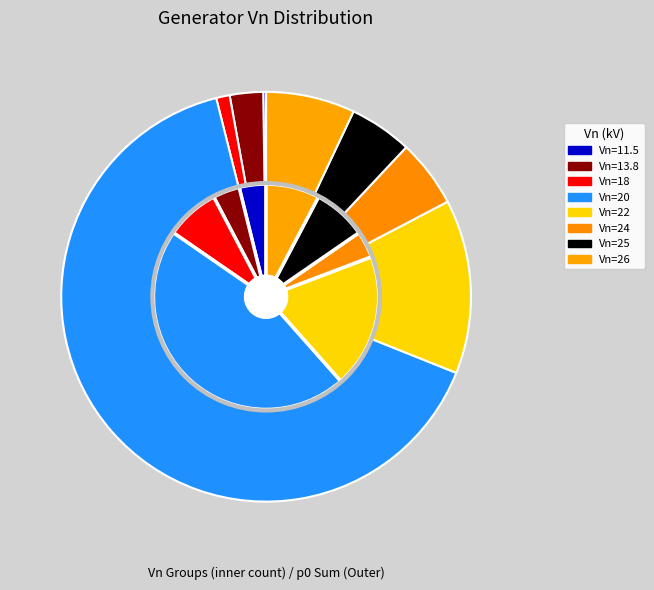

Is 25 the majority of the pie?

No